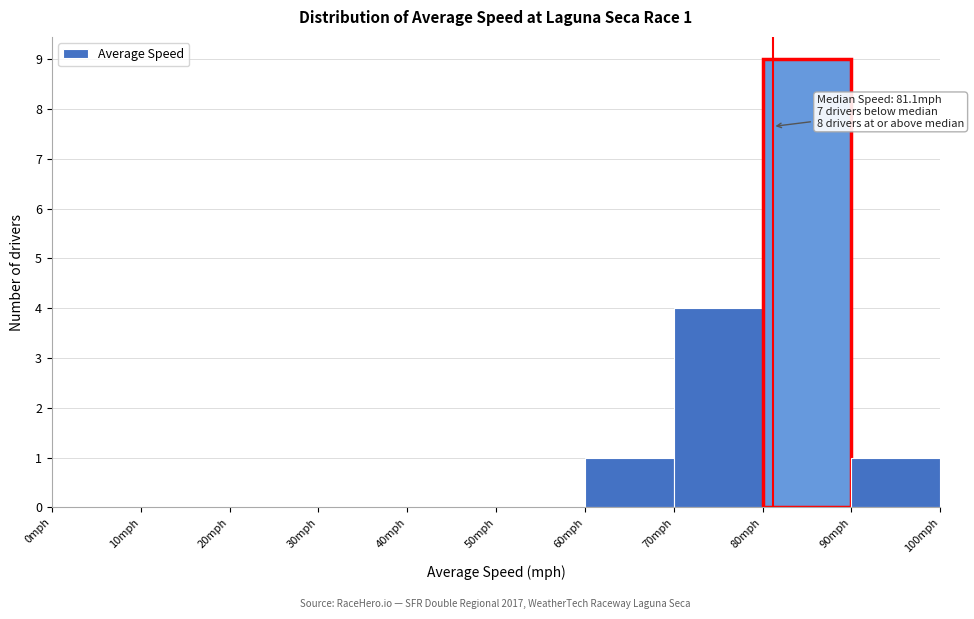

Over which range of the x-axis is the bar tallest?

80 to 90